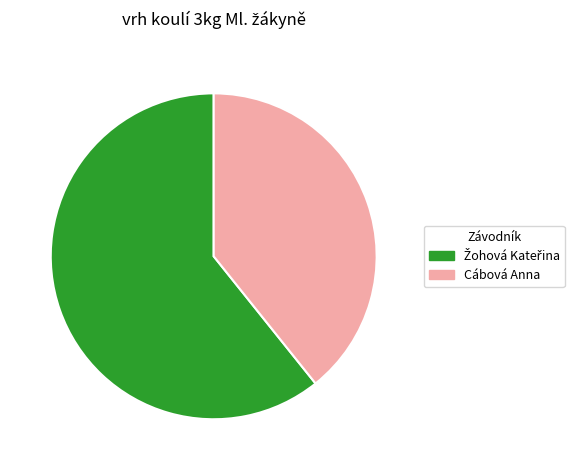

How many slices are in this pie chart?

2